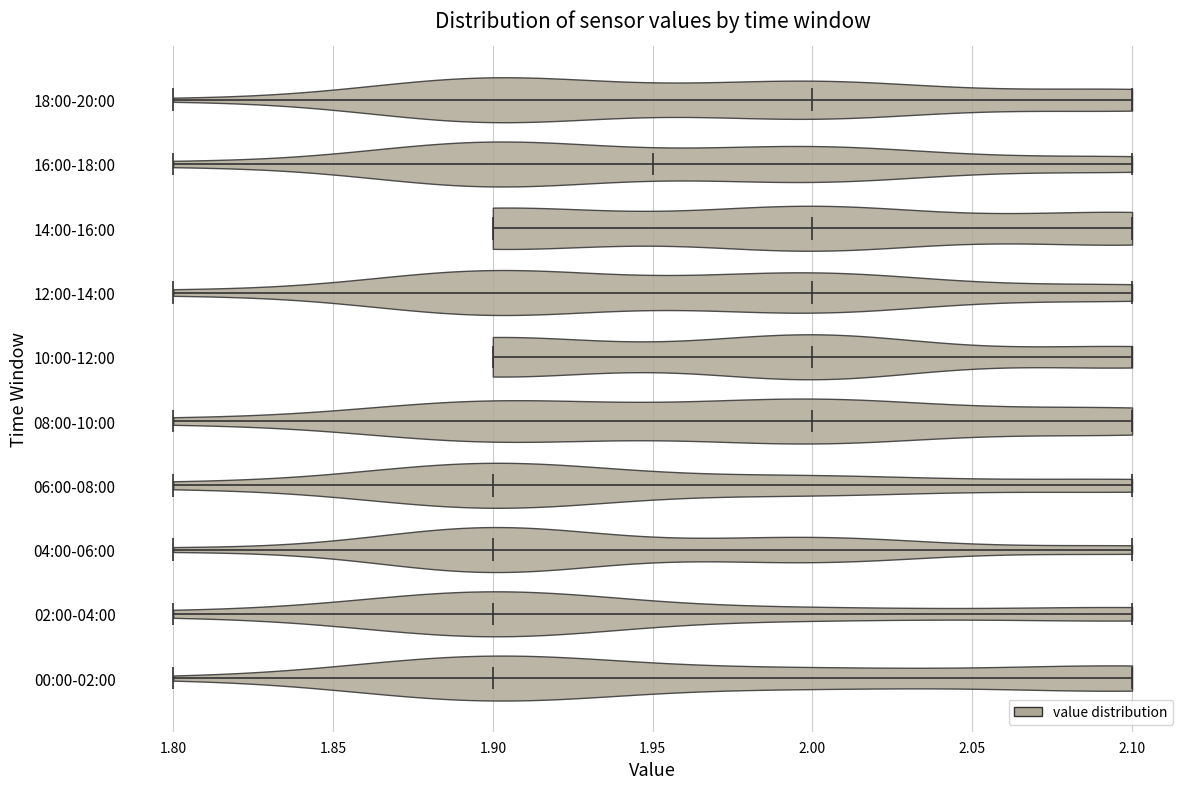

What is the lowest point the violin for 00:00-02:00 reaches on the x-axis? The values are not printed on the chart, so give them approximately, as read against the axis.

1.80